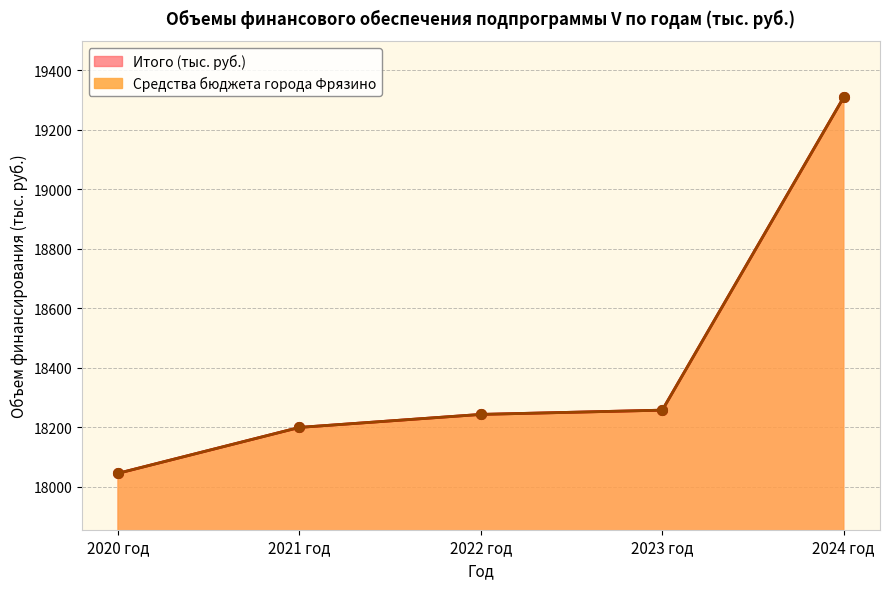

Reading left to right, what are all the values shown in this chart?

Средства бюджета города Фрязино: 18046.0	18200.3	18244.0	18258.3	19310.0
Итого (тыс. руб.): 18046.0	18200.3	18244.0	18258.3	19310.0